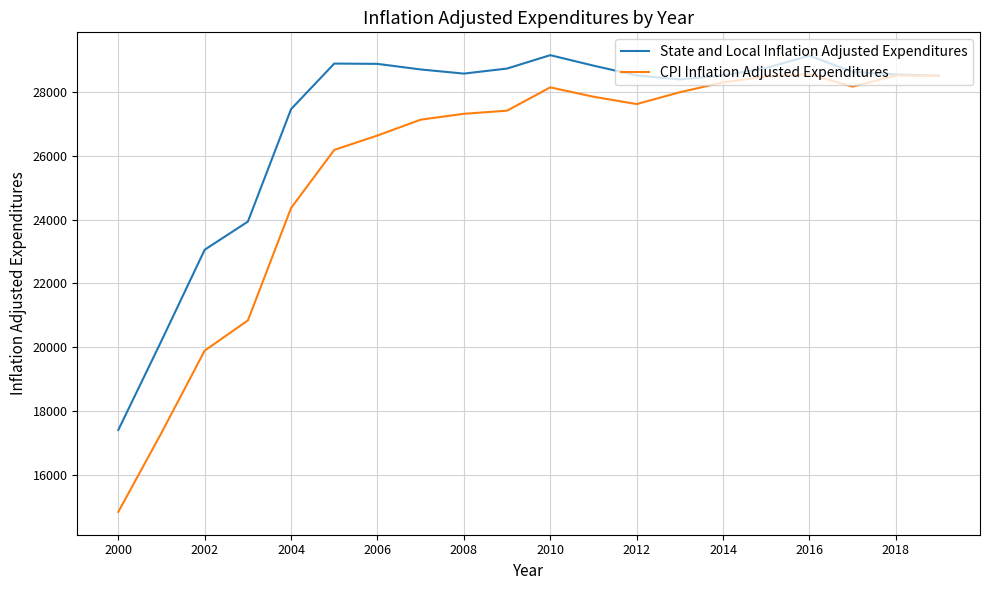

At how many categories does at least one series exceed 16281?

20